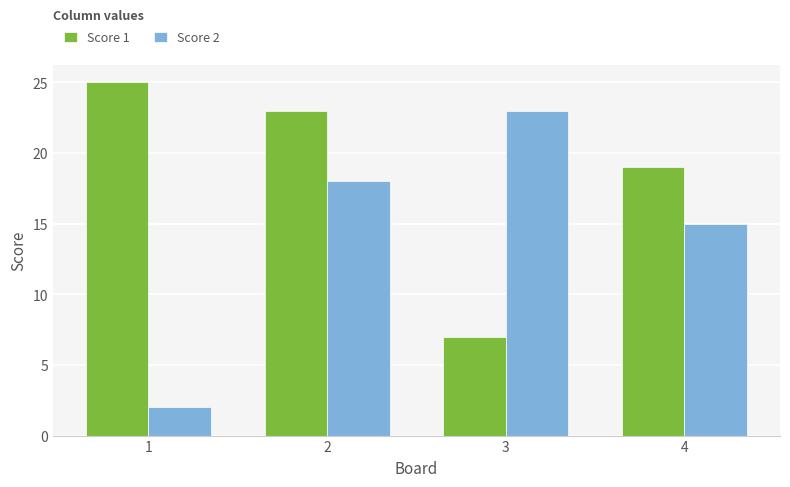

Which category has the lowest value in the Score 1 series?

3